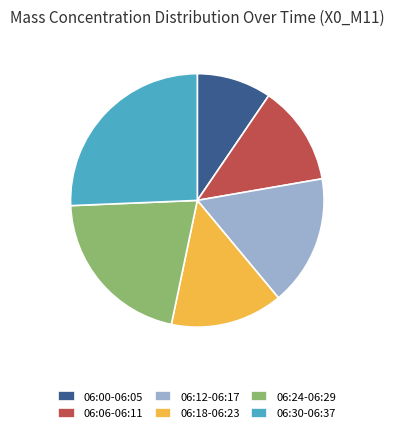

Is there any slice that represents more than half of the pie?

No